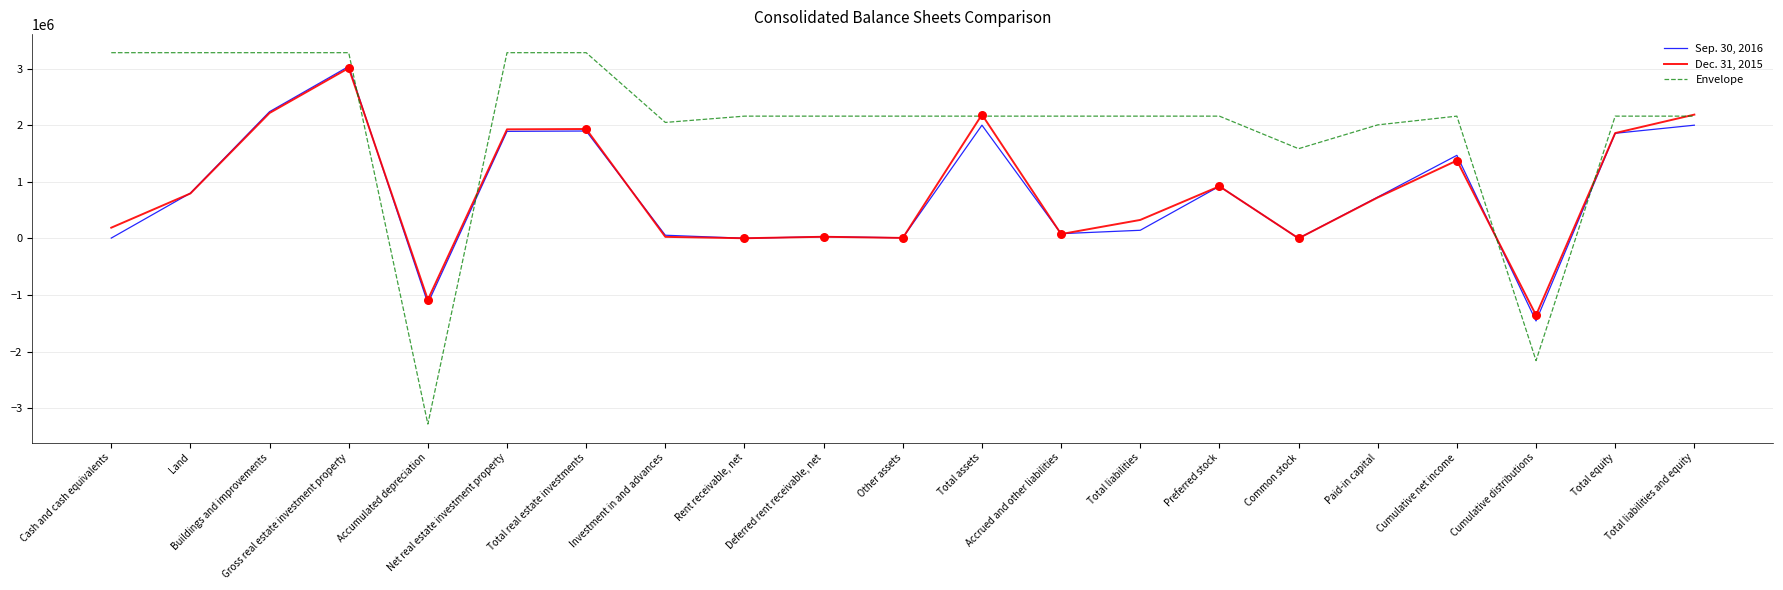

At which category is the sum across all series the highest?

Gross real estate investment property